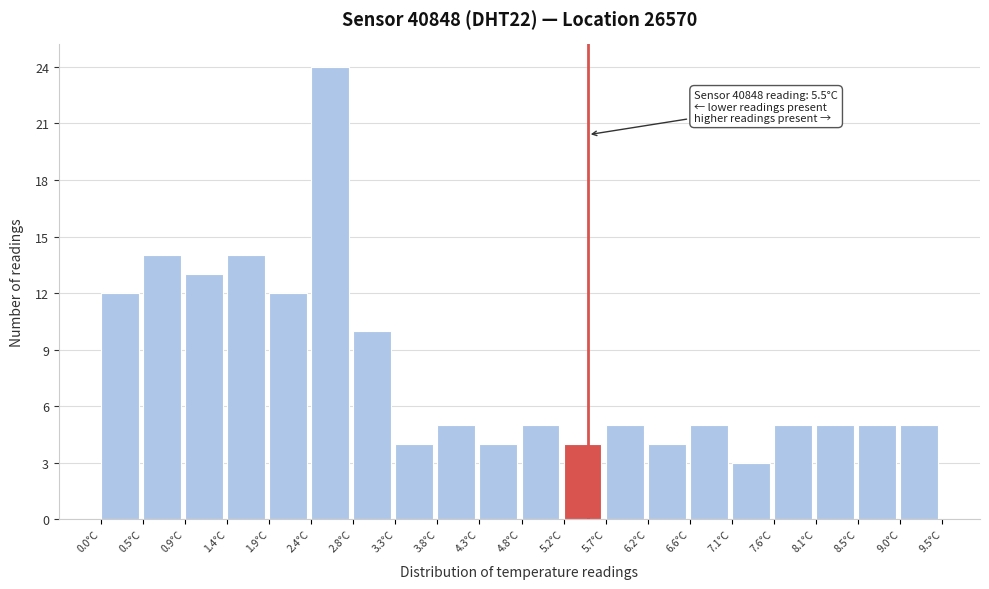

Which range on the x-axis has the tallest bar?

2.375 to 2.850